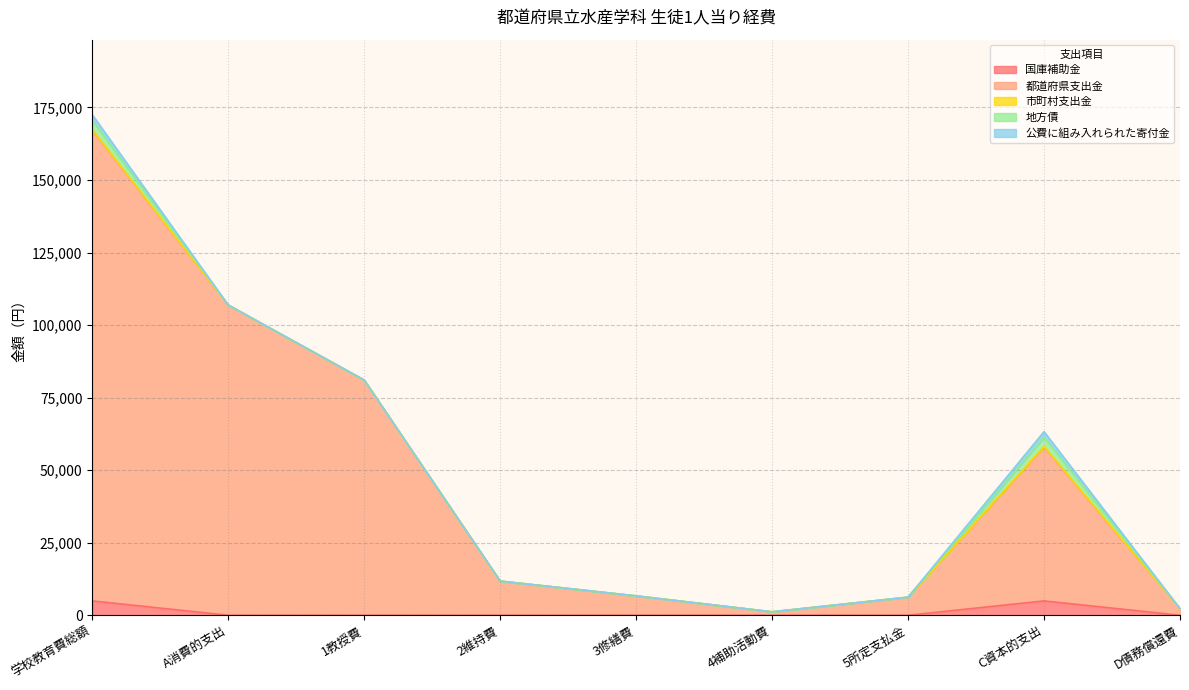

At which label is 公費に組み入れられた寄付金 closest to 973?

学校教育費総額